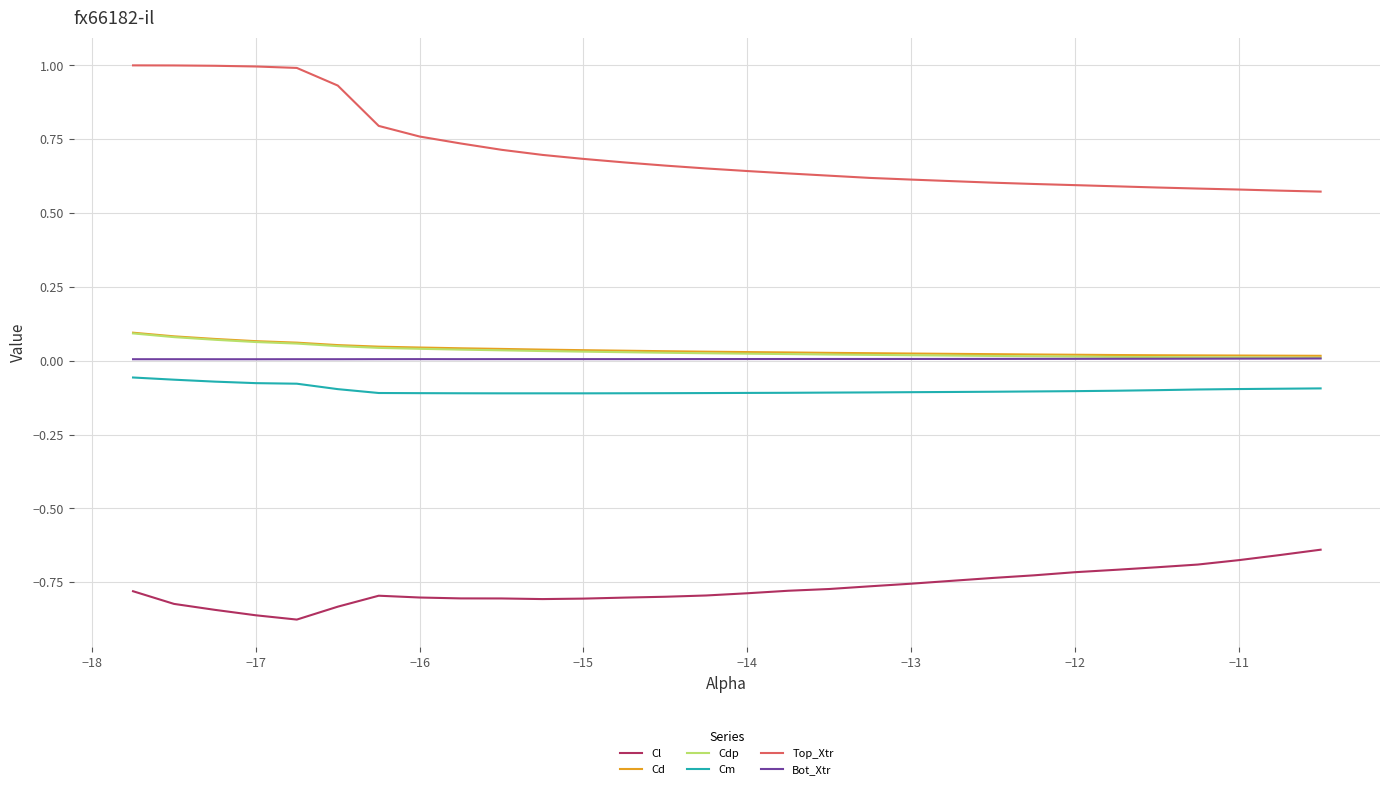

What is the maximum value shown in the chart?

1.0